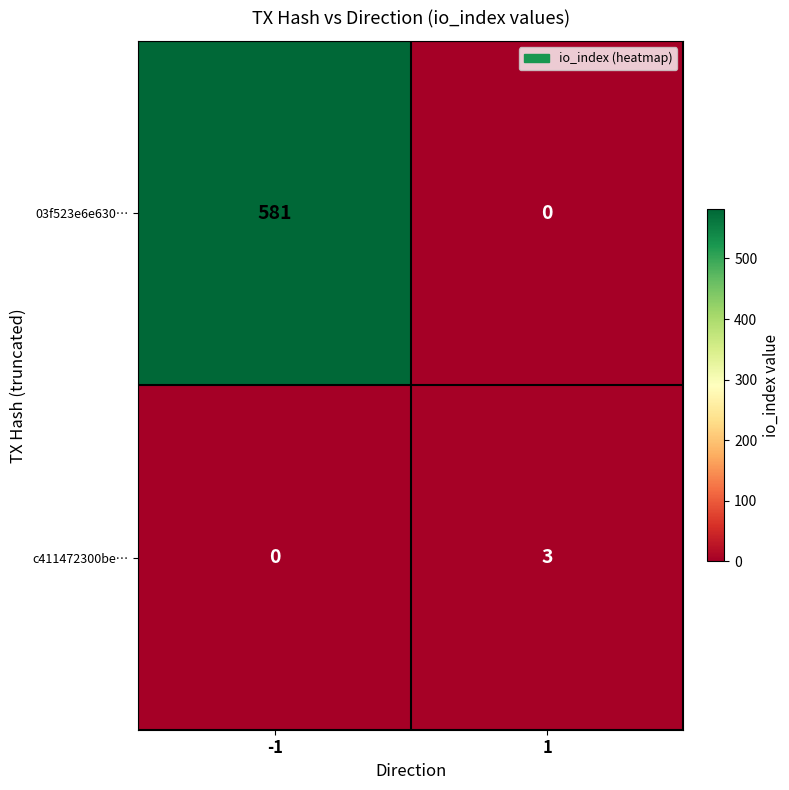

Reading left to right, what are all the values shown in this chart?

03f523e6e630…: 581	0
c411472300be…: 0	3